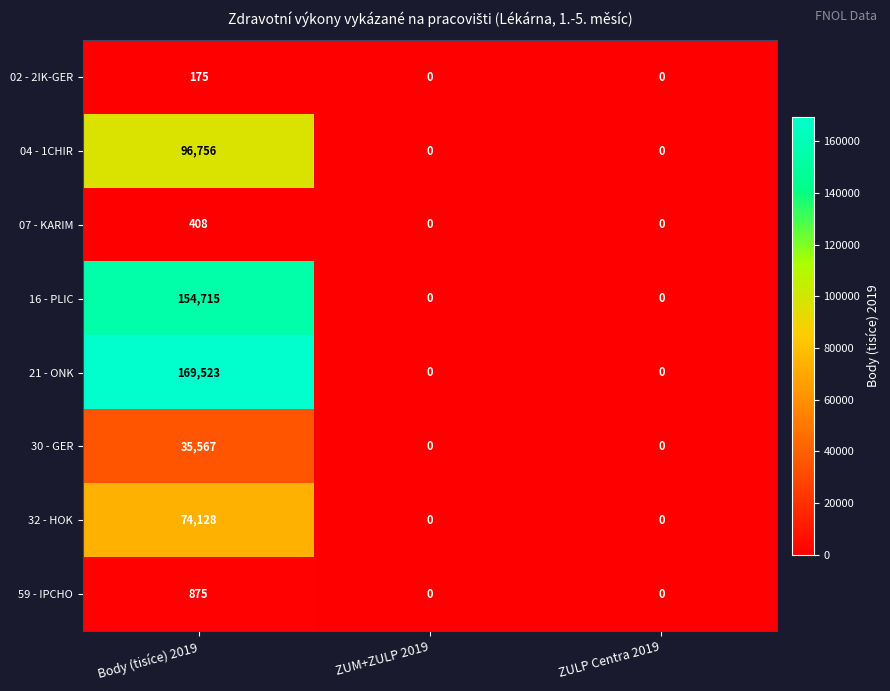

Count the number of data series in this chart.

8